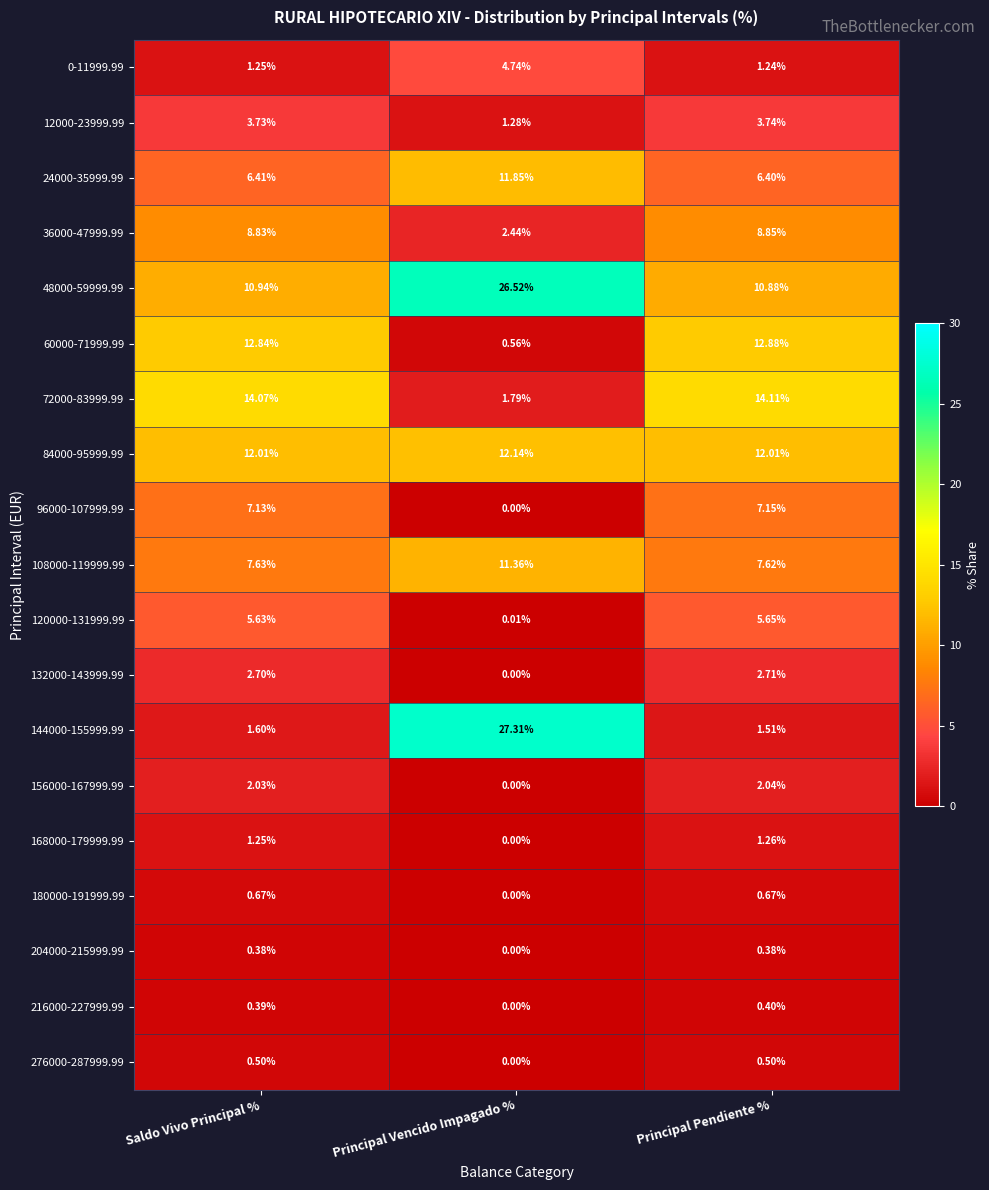

At which label does 156000-167999.99 reach its peak?

Principal Pendiente %